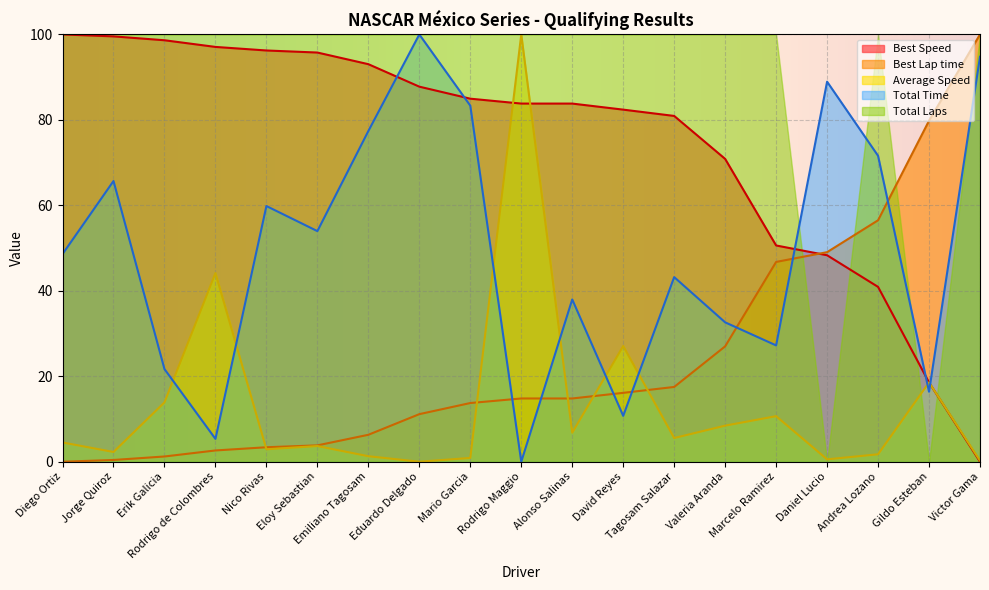

What is the average value of the Best Lap time series?

24.5